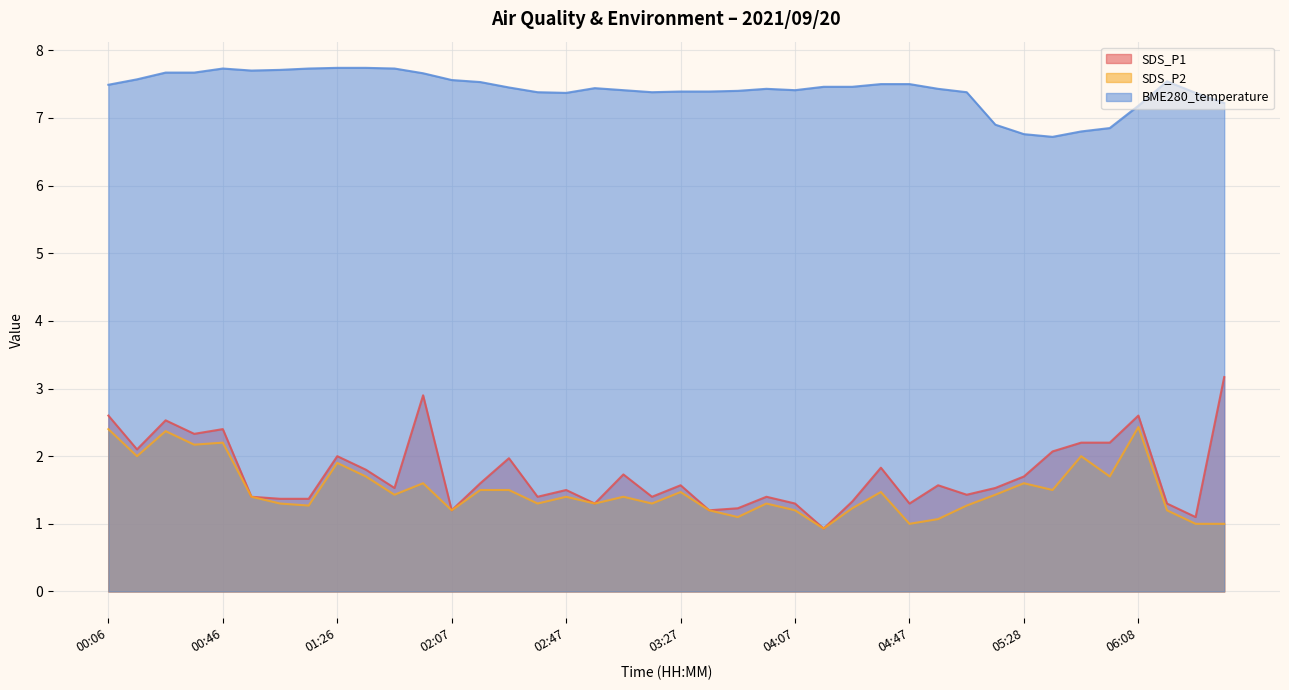

Is it true that SDS_P1 equals 0.5 at 03:07?

False